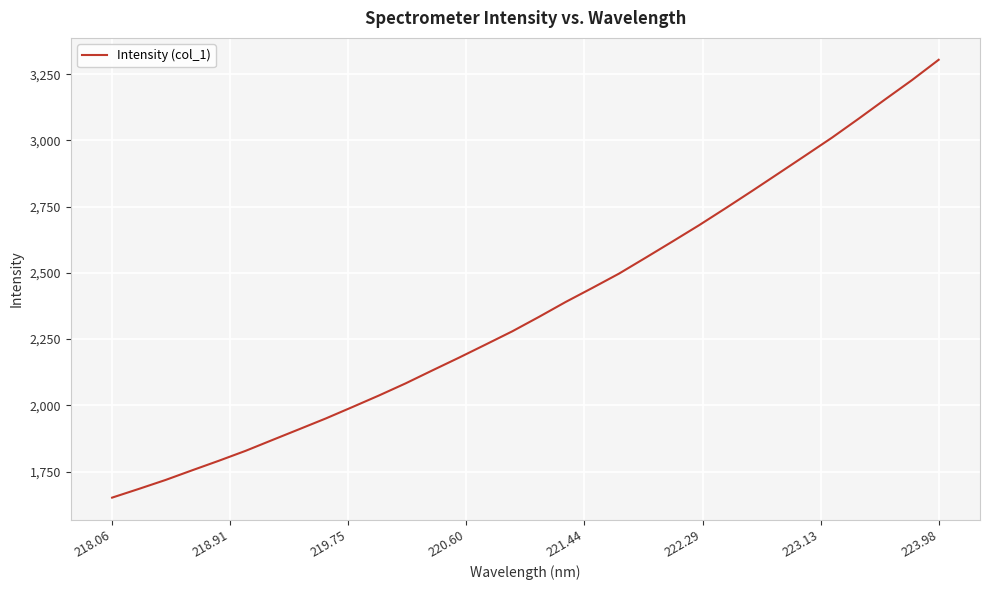

What is the smallest value displayed?

1651.7